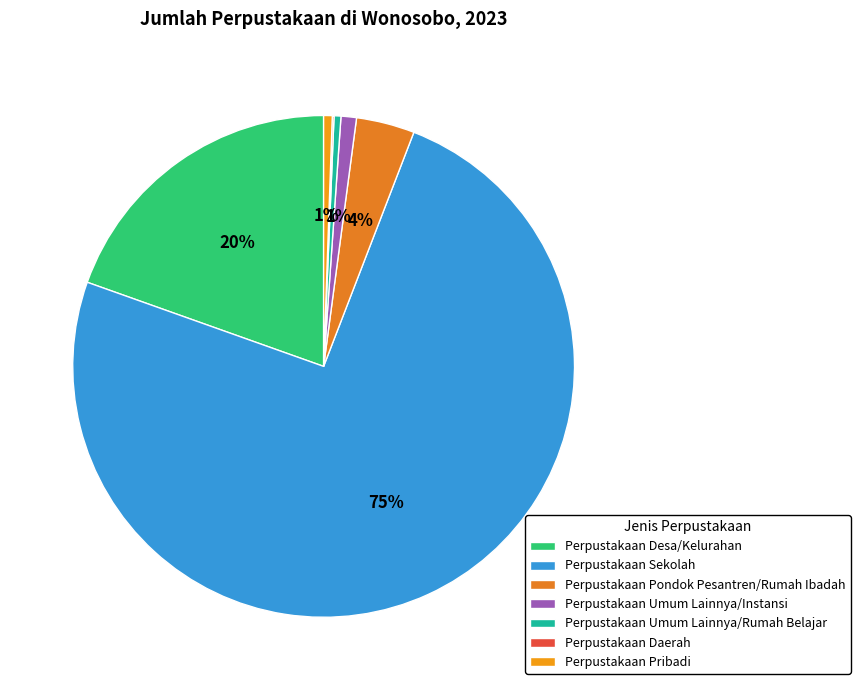

What percentage is NOT represented by Perpustakaan Daerah?

99.9%